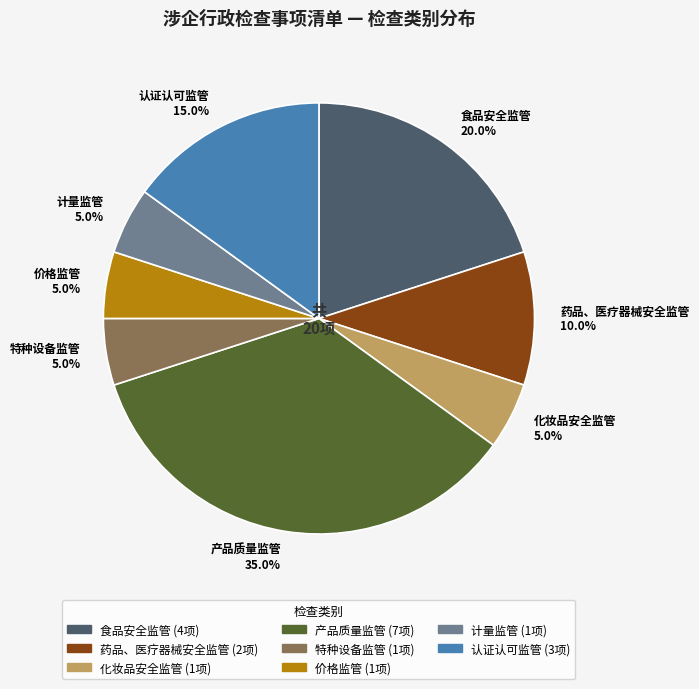

Does any single category account for the majority?

No